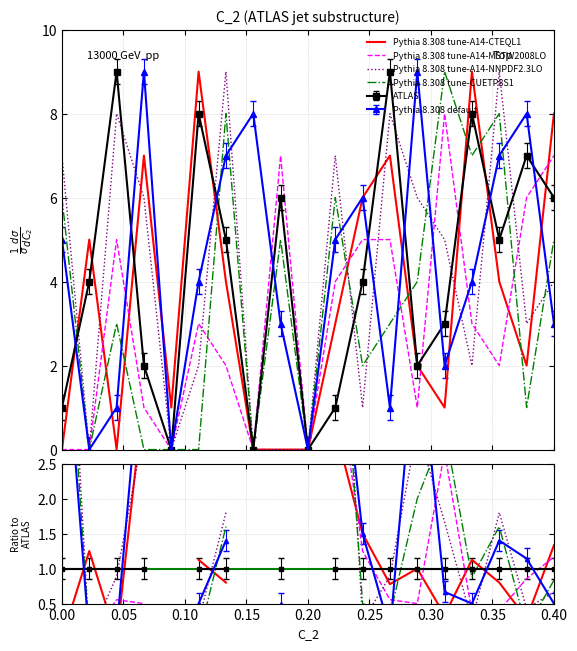

True or false: Pythia 8.308 tune-A14-CTEQL1 has more than 0 points higher than both neighbors.

True